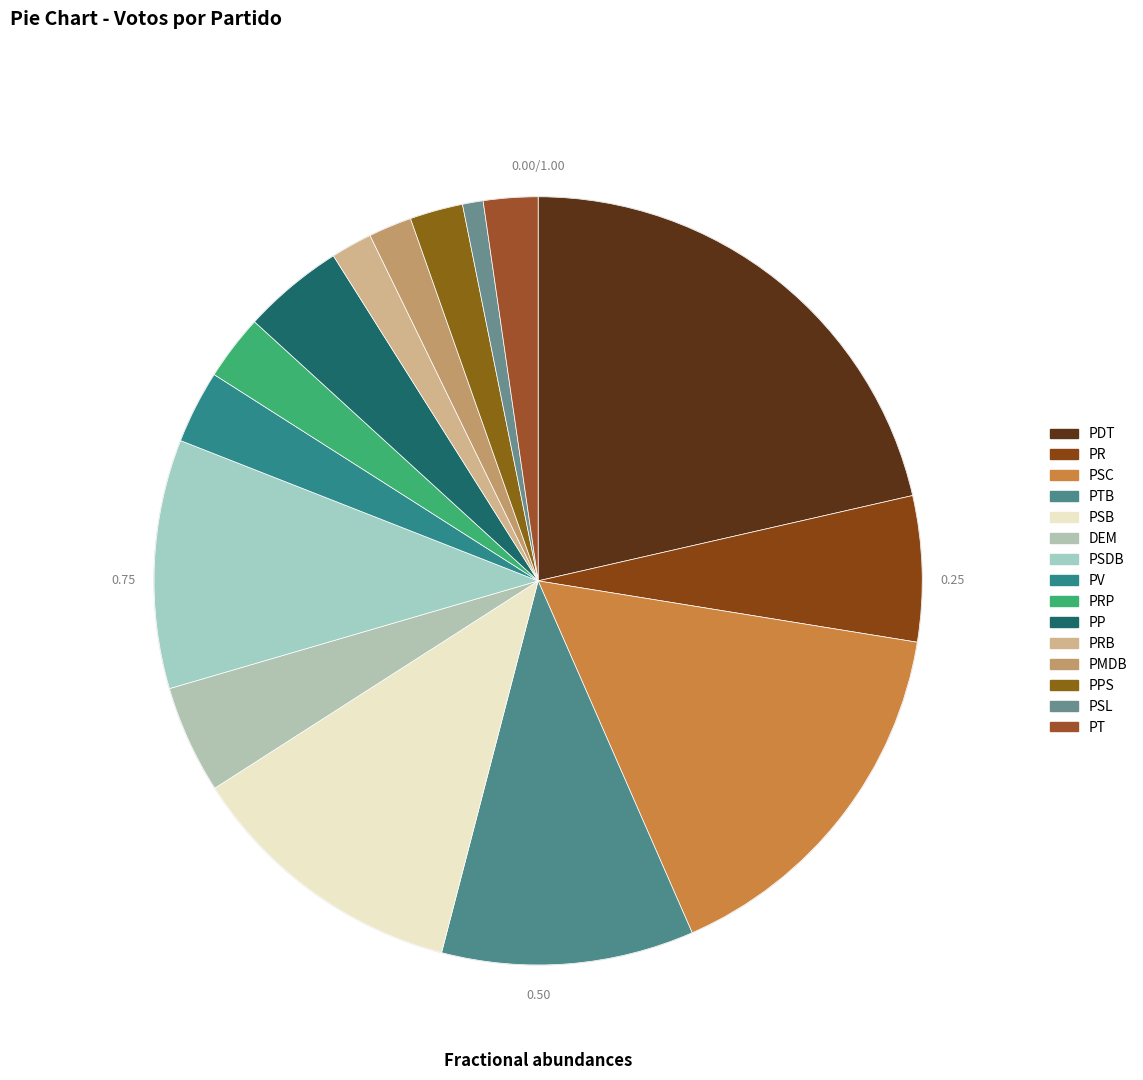

True or false: PPS accounts for 15% of the total.

False